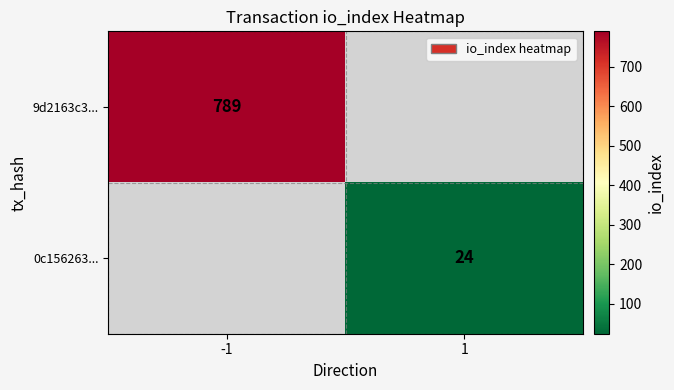

Is it true that 0c156263... equals 24 at 1?

True